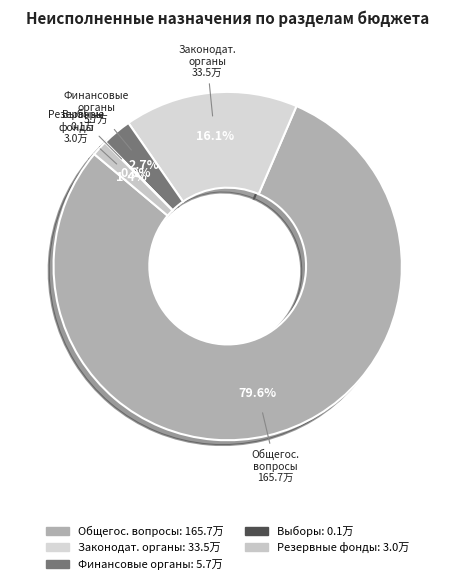

How many segments does this pie chart have?

5